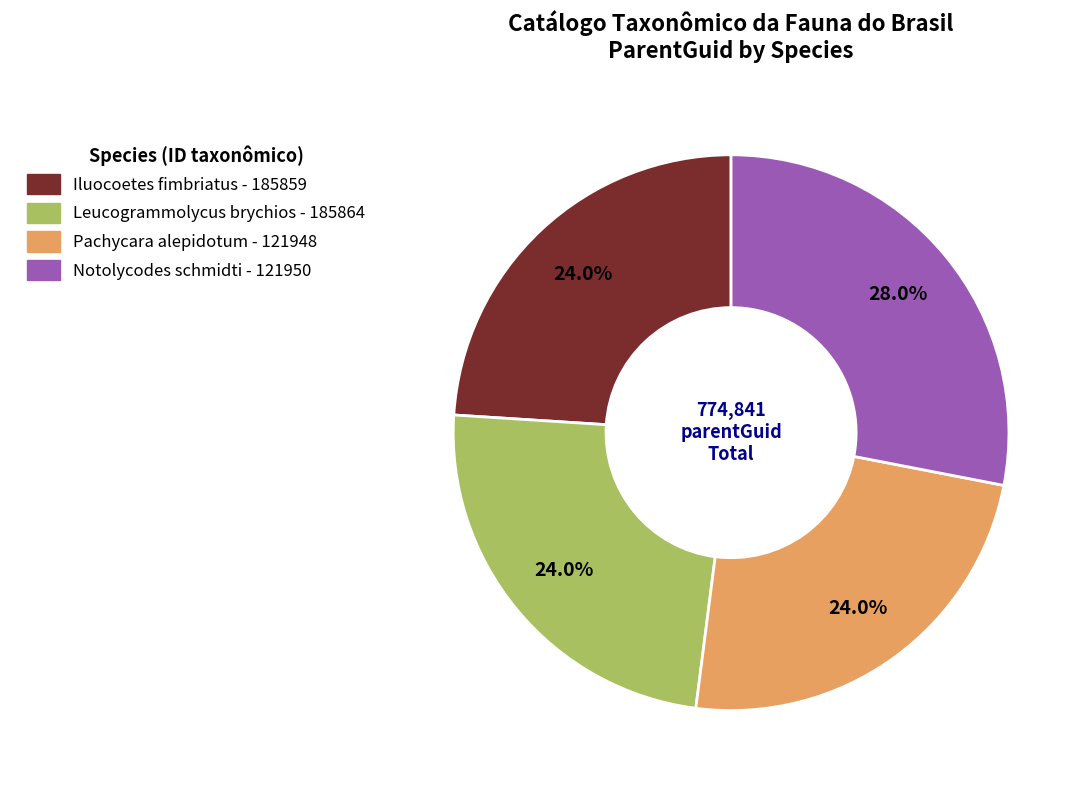

Is it true that Notolycodes schmidti is 28% of the pie?

True